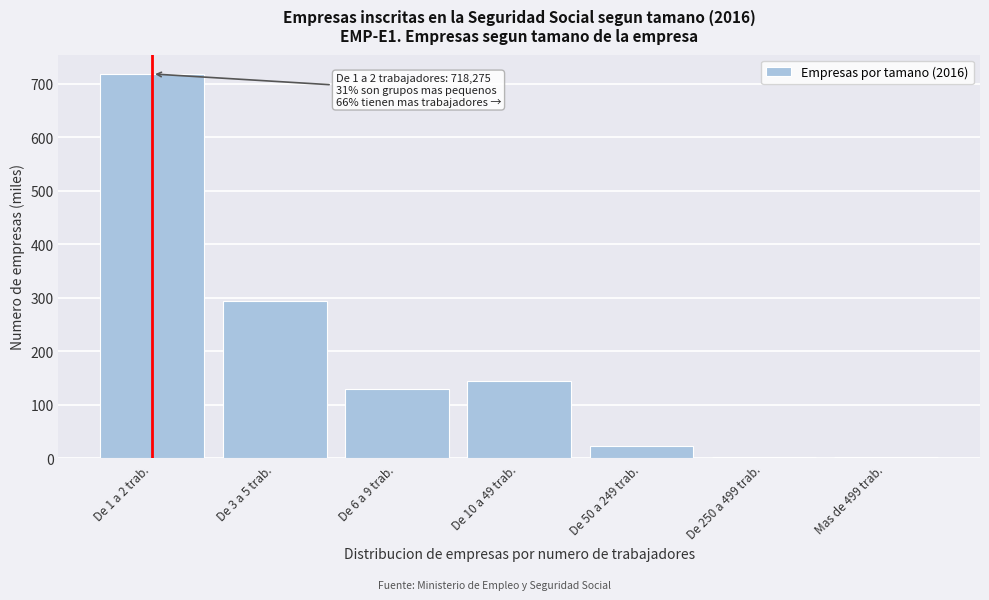

The value at De 3 a 5 trab. is 120.3. True or false?

False